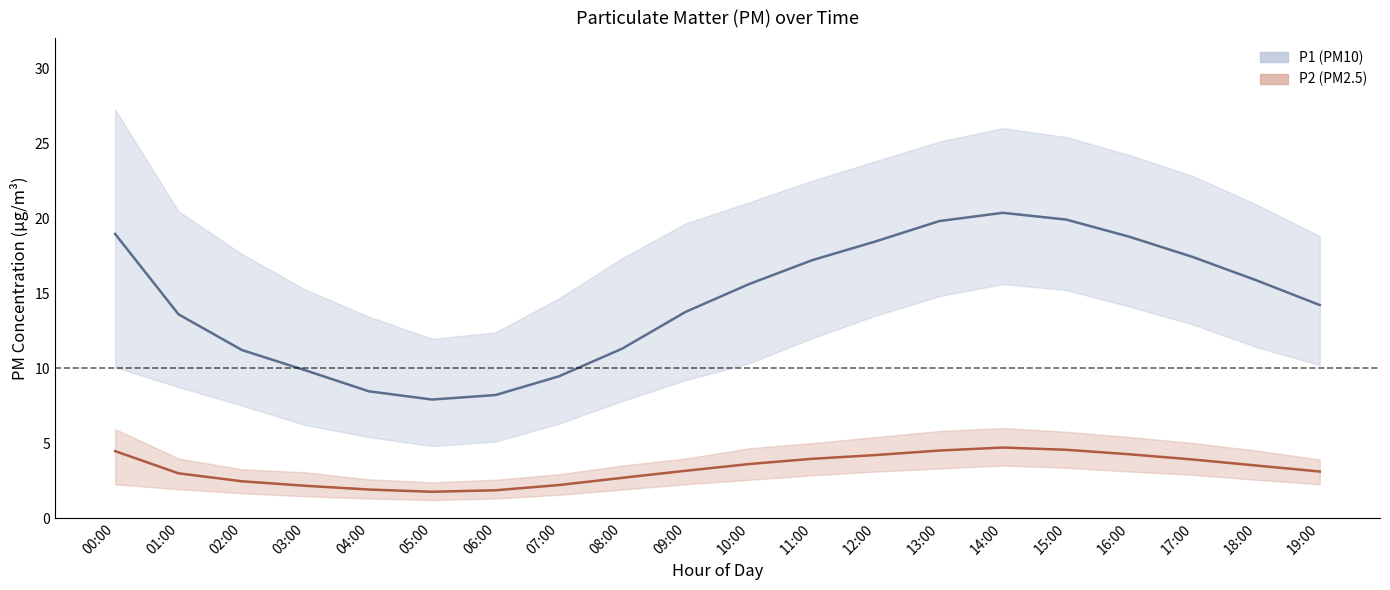

Which category has the lowest value across all series?

05:00